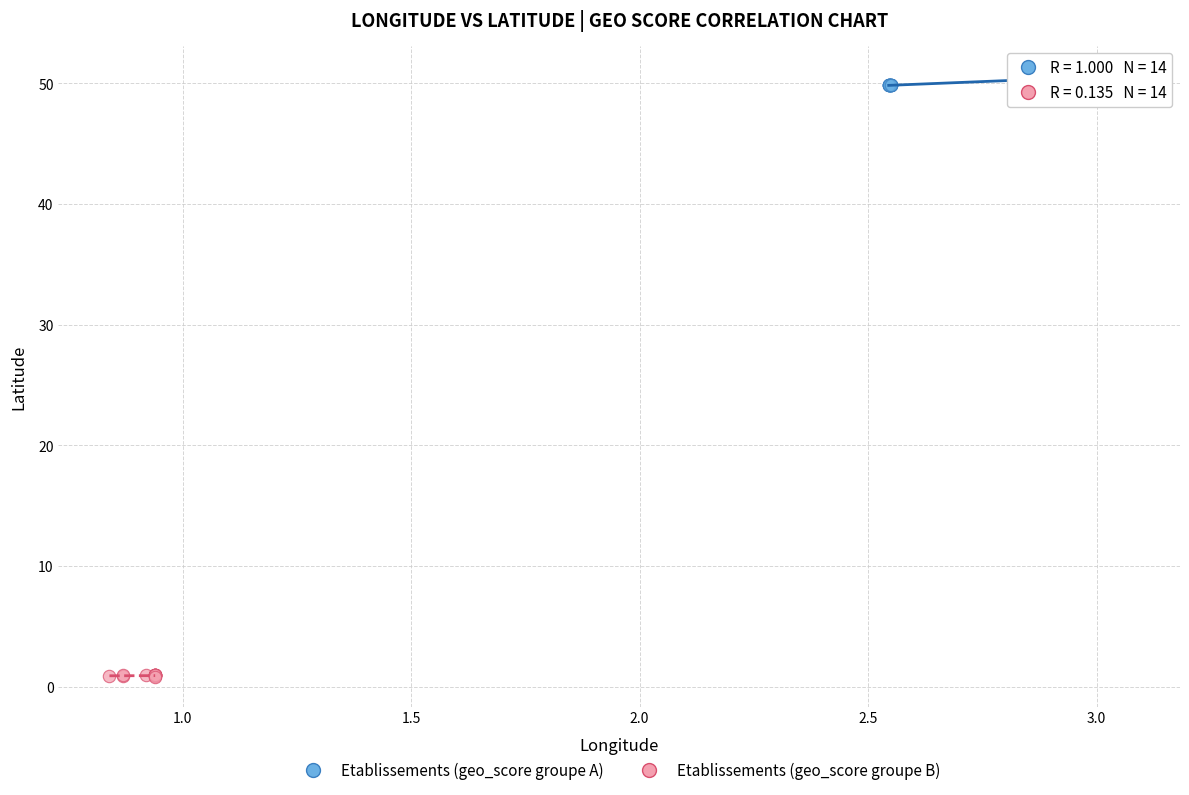

Which series reaches the maximum Y coordinate?

Etablissements (geo_score groupe A)